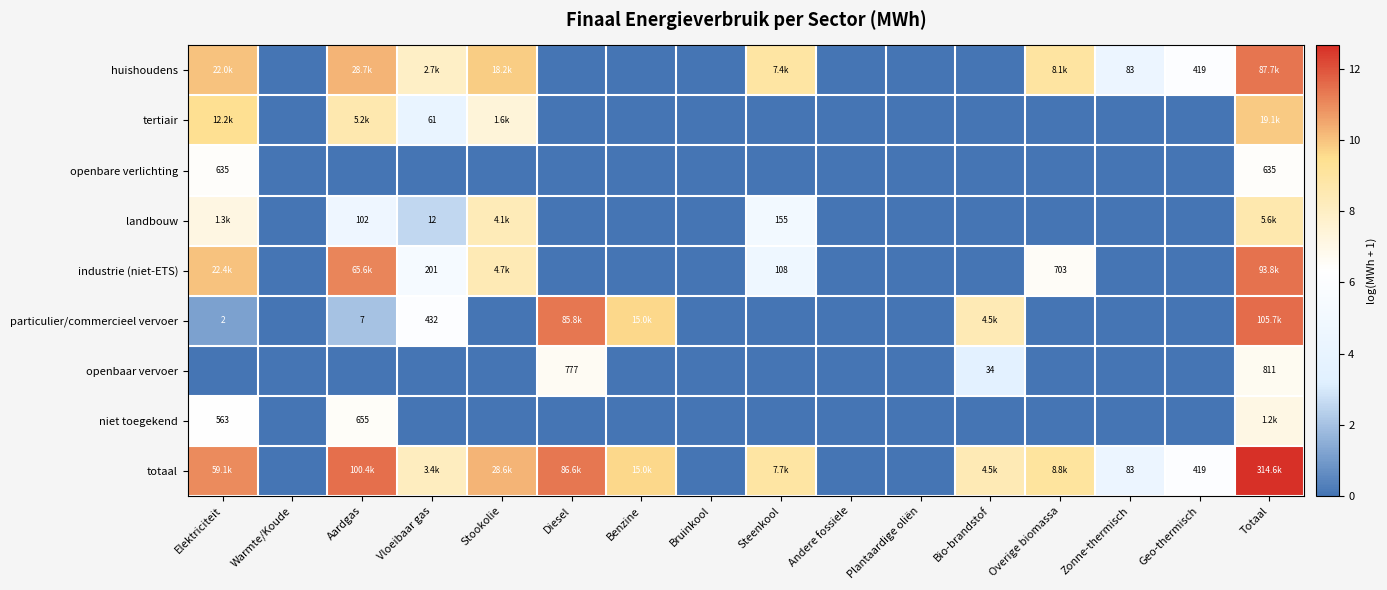

At which category does the chart reach its minimum across all series?

Warmte/Koude